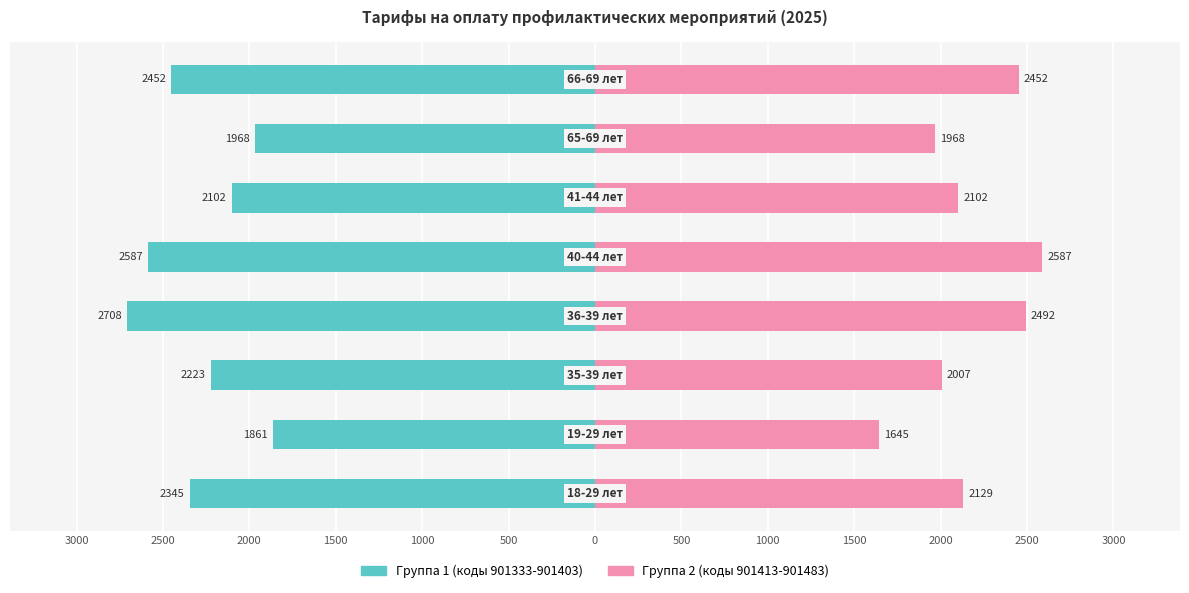

Does the chart contain stacked bars?

No